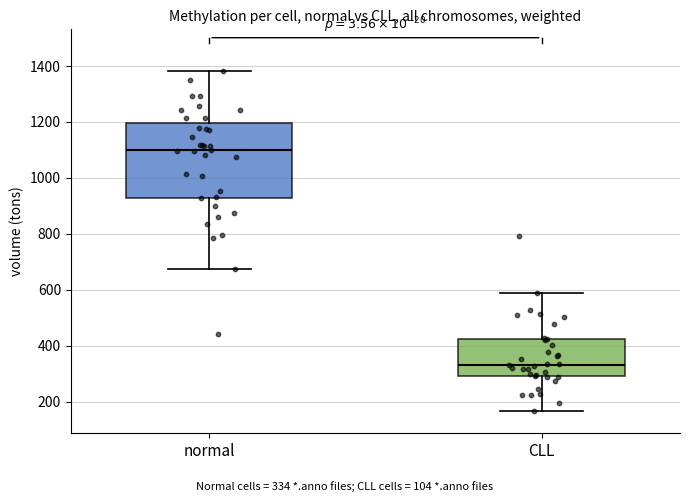

Comparing the boxes themselves (not the whiskers), which one is the tallest?

normal